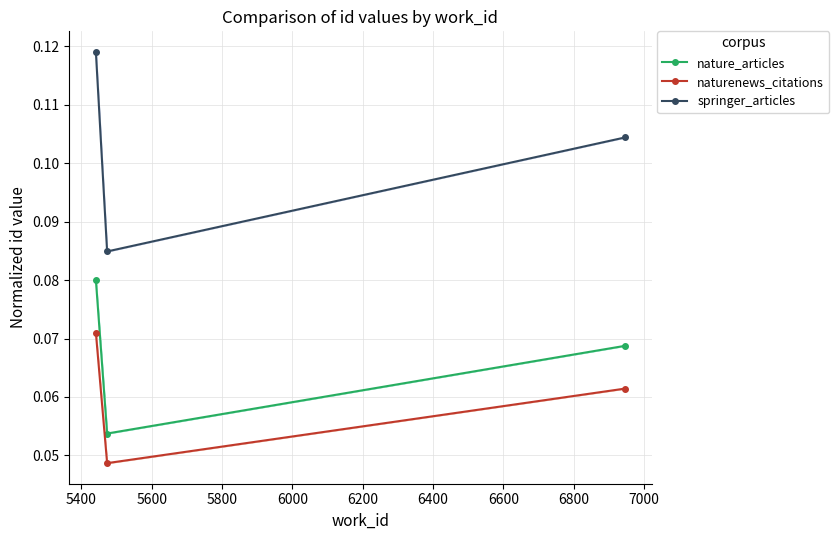

Count the naturenews_citations values in the range 0 to 1.

3